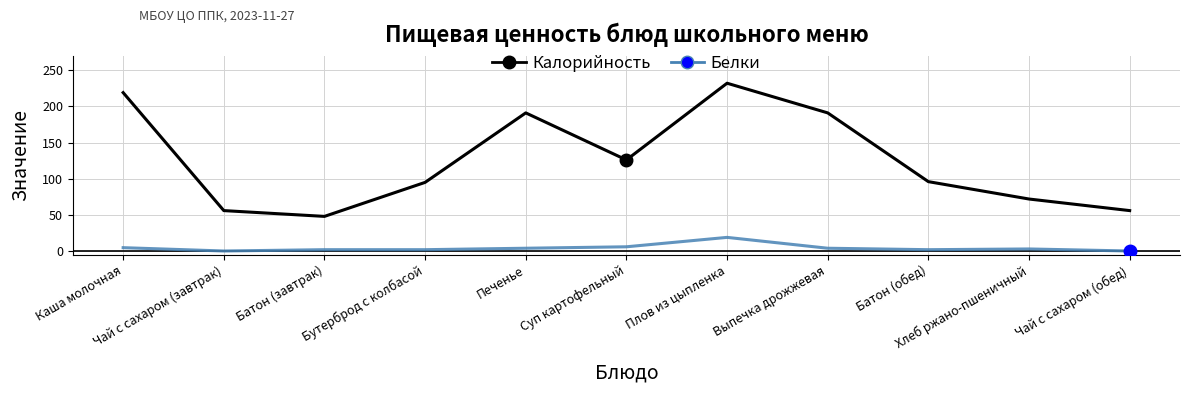

Which series has the largest range (max minus min)?

Калорийность